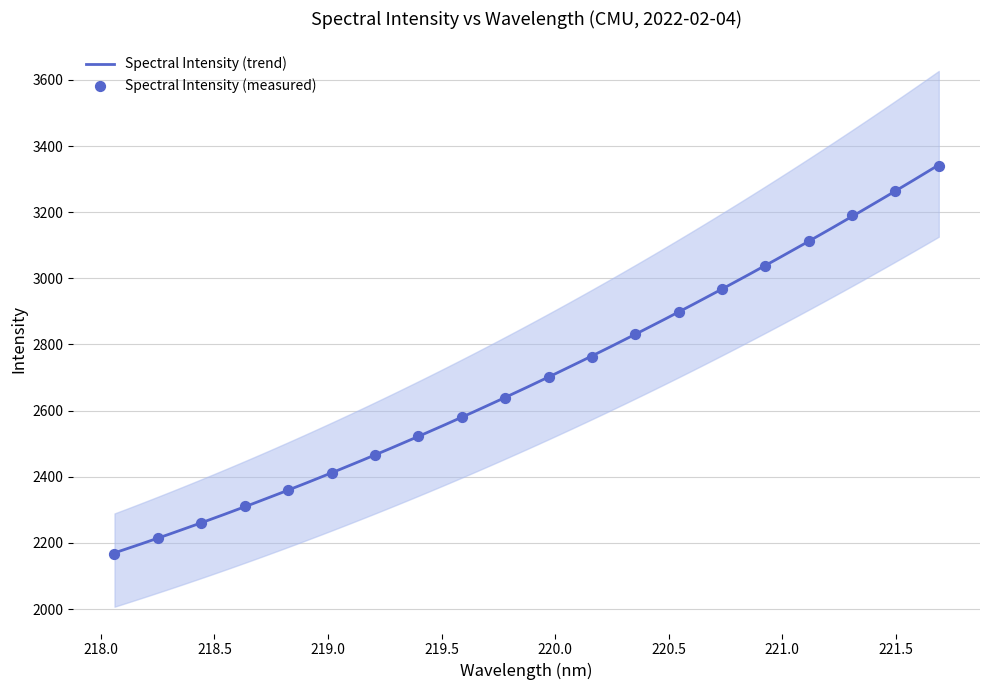

Which has a higher value, 221.6902 or 219.9712?

221.6902